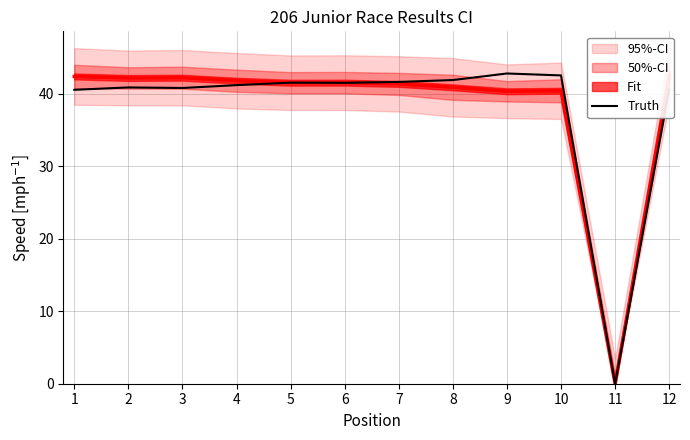

Reading right to left, extract all data points from this chart.

40.6	0.0	42.5	42.8	41.9	41.6	41.5	41.5	41.2	40.8	40.9	40.5